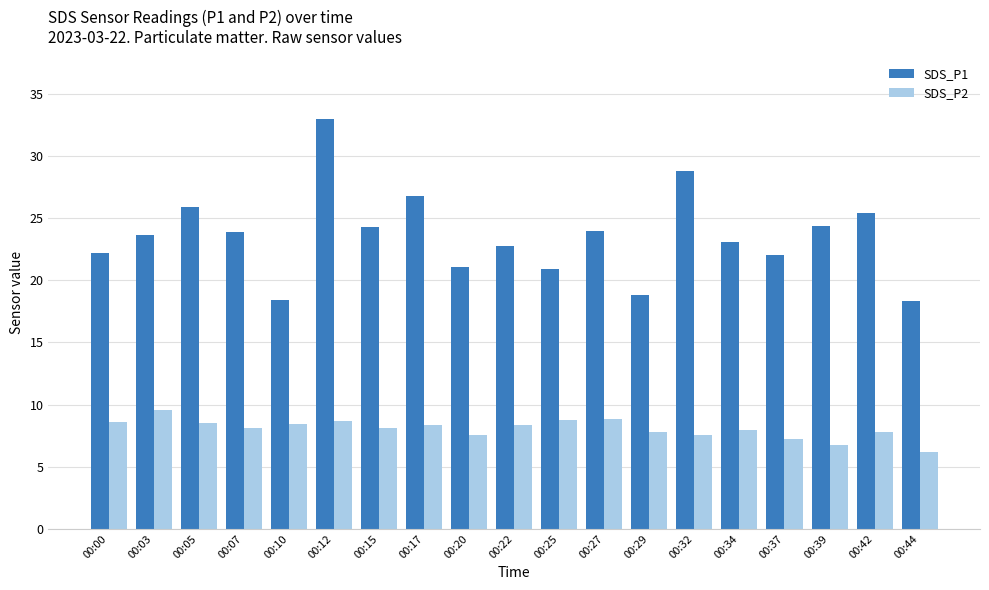

How many series are shown in this chart?

2